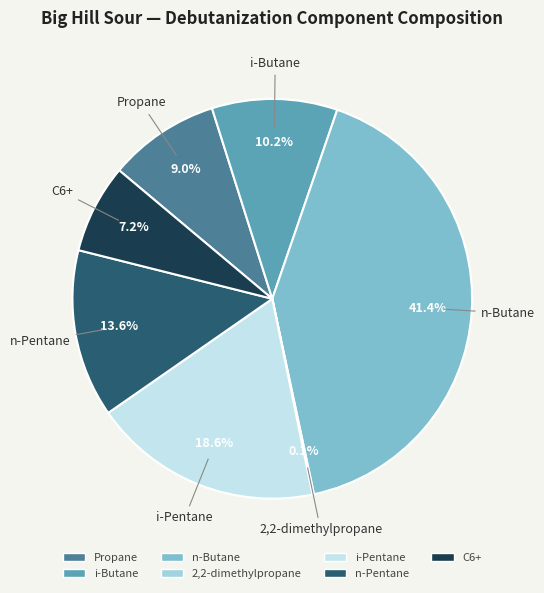

What percentage is the n-Pentane slice, to the nearest percent?

14%